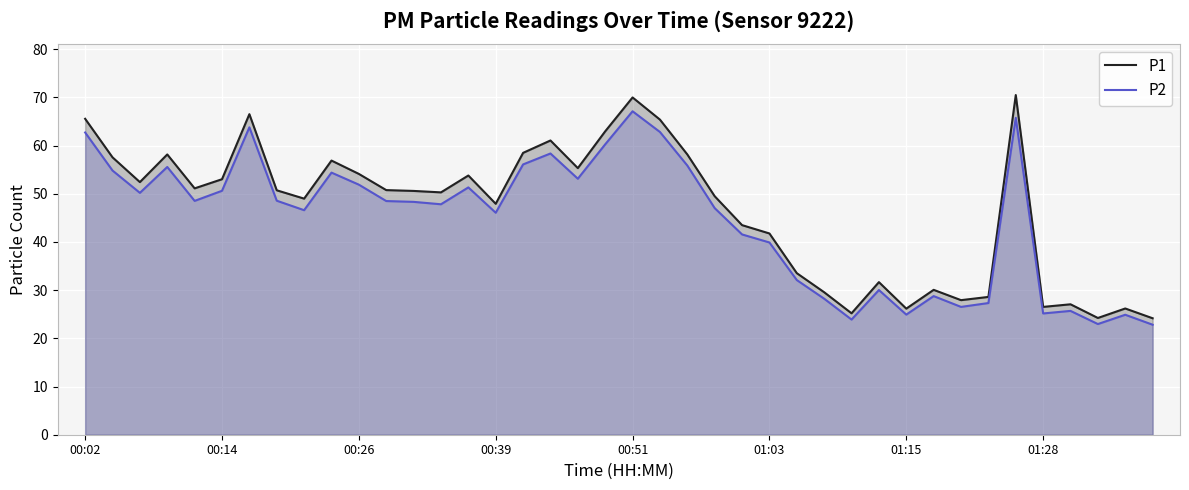

Between 33 and 38, which series saw the biggest shift?

P2